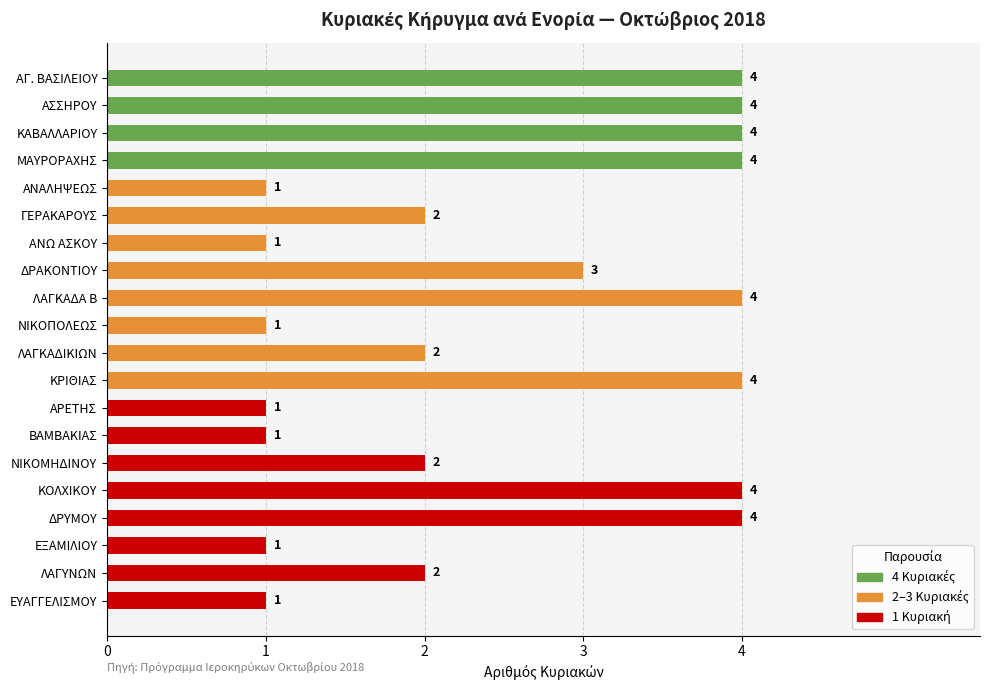

What is the sum of all values?

50